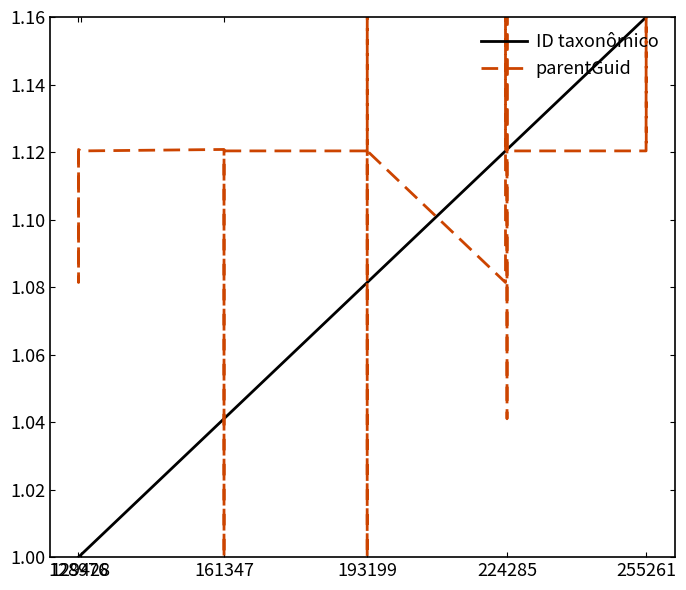

List the series in order of their overall mean, lowest first.

ID taxonômico, parentGuid